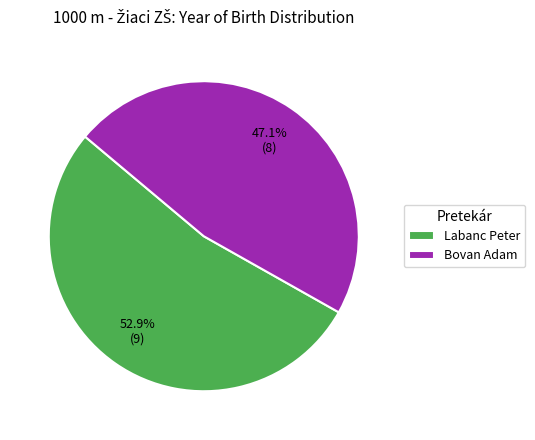

What percentage do Labanc Peter and Bovan Adam together represent?

100.0%